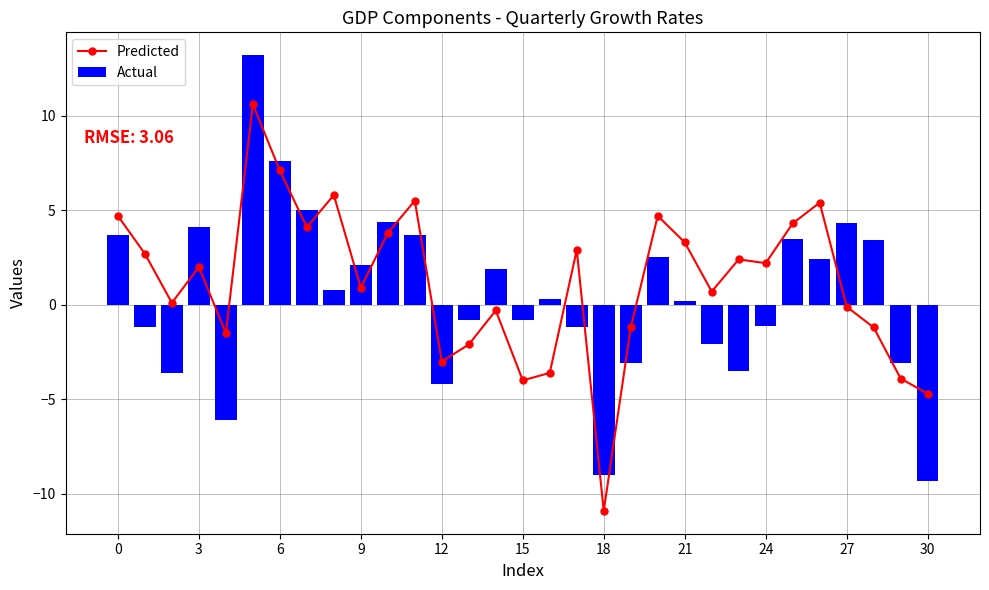

True or false: Actual has a value of -2.1 at 22.

True